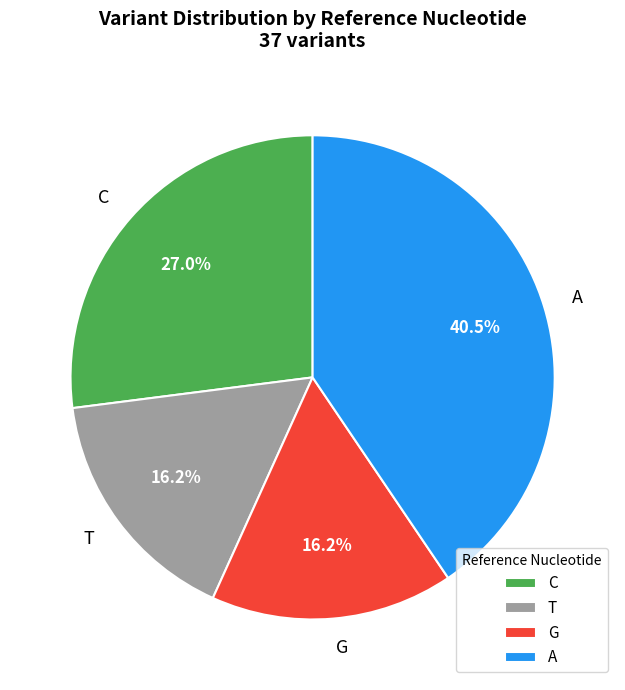

Does C account for over 50% of the chart?

No